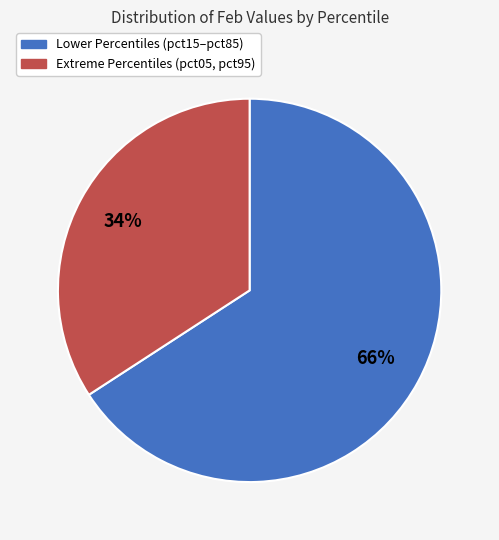

To the nearest percent, what is the average slice percentage?

50%